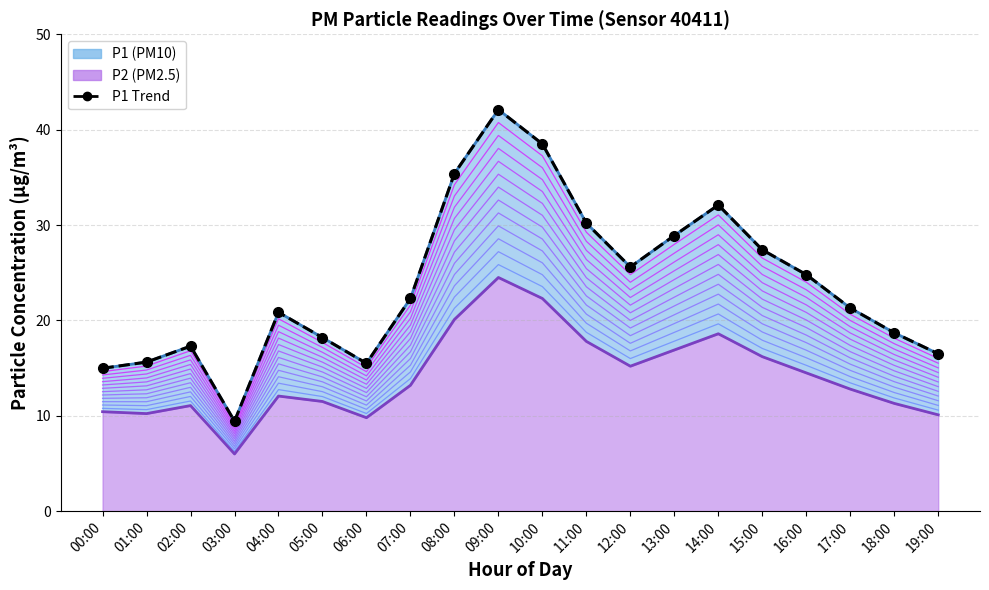

Count the number of values greater than 22.

10